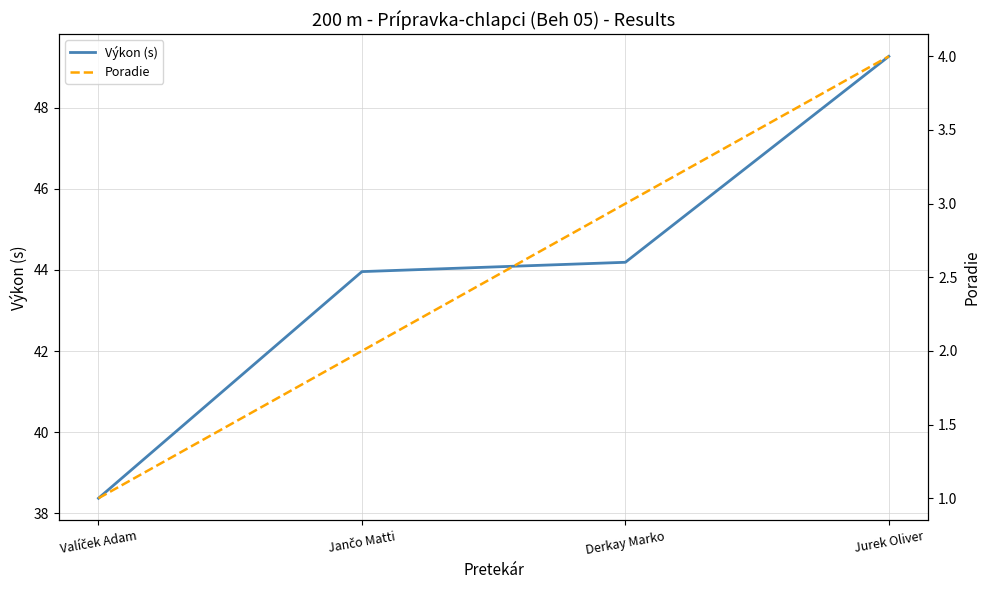

At which label does Poradie reach its peak?

Jurek Oliver